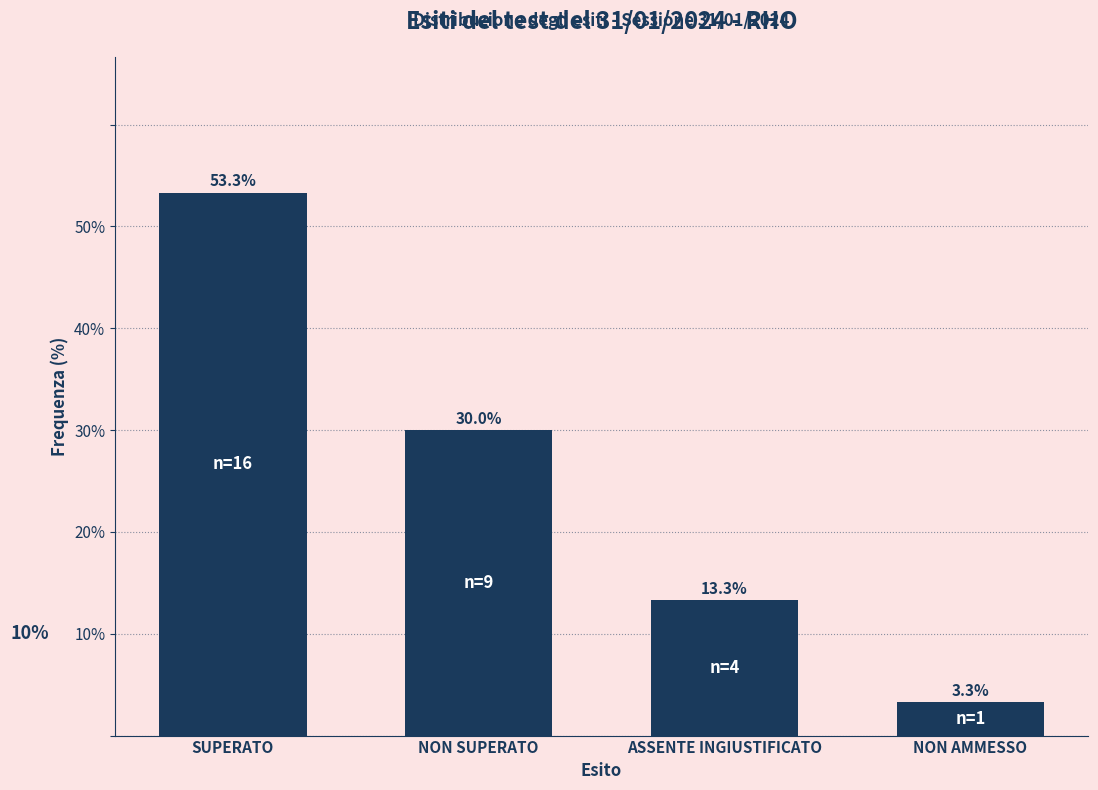

Reading right to left, what are all the values shown in this chart?

NON AMMESSO=3.3	ASSENTE INGIUSTIFICATO=13.3	NON SUPERATO=30.0	SUPERATO=53.3